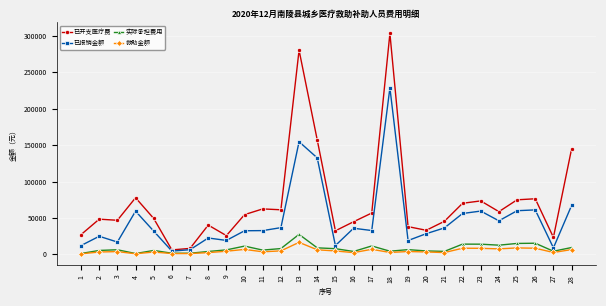

Is this an area chart (filled region under the line)?

No